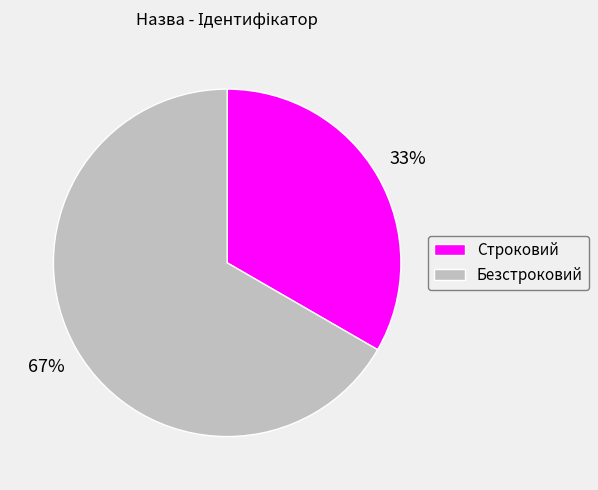

Do Безстроковий and Строковий together represent more than half of the pie?

Yes